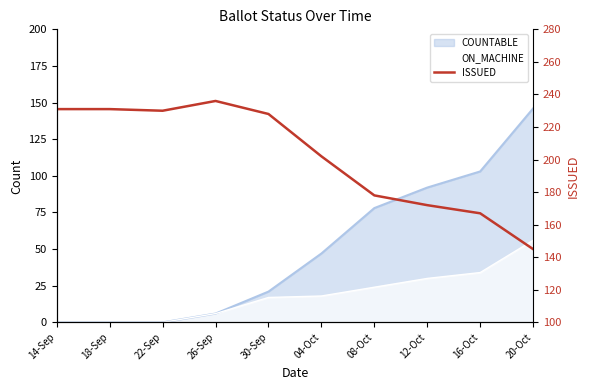

The value at 14-Sep is 375. True or false?

False